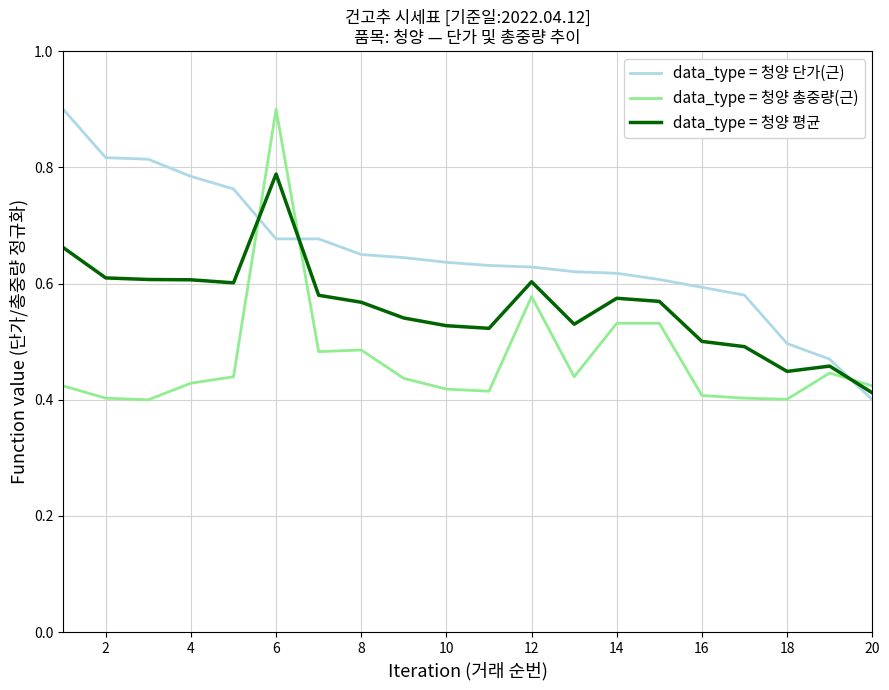

Which series has the largest total across all categories?

data_type = 청양 단가(근)